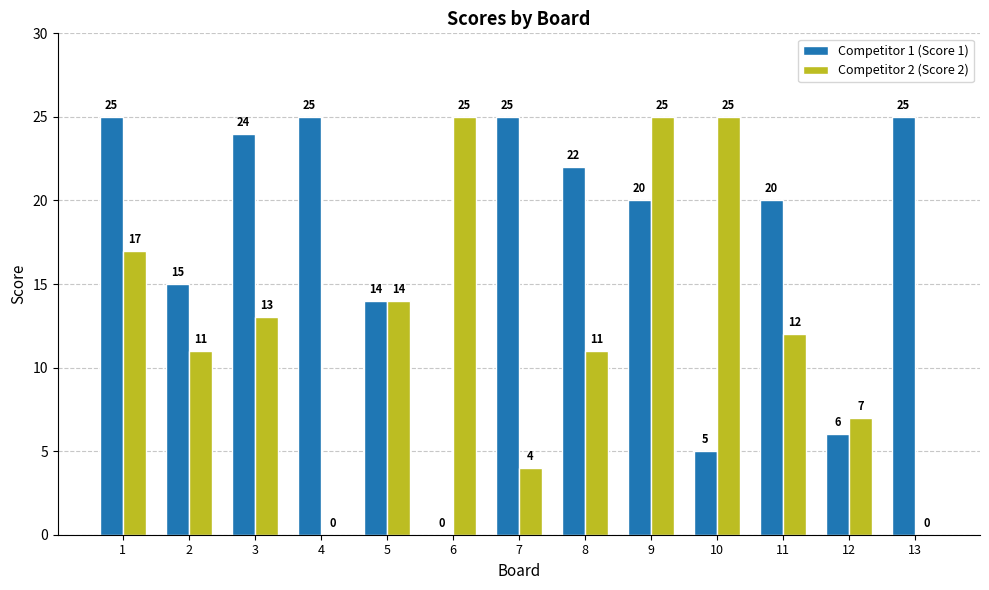

Where does the Competitor 1 (Score 1) series first go above 20?

1